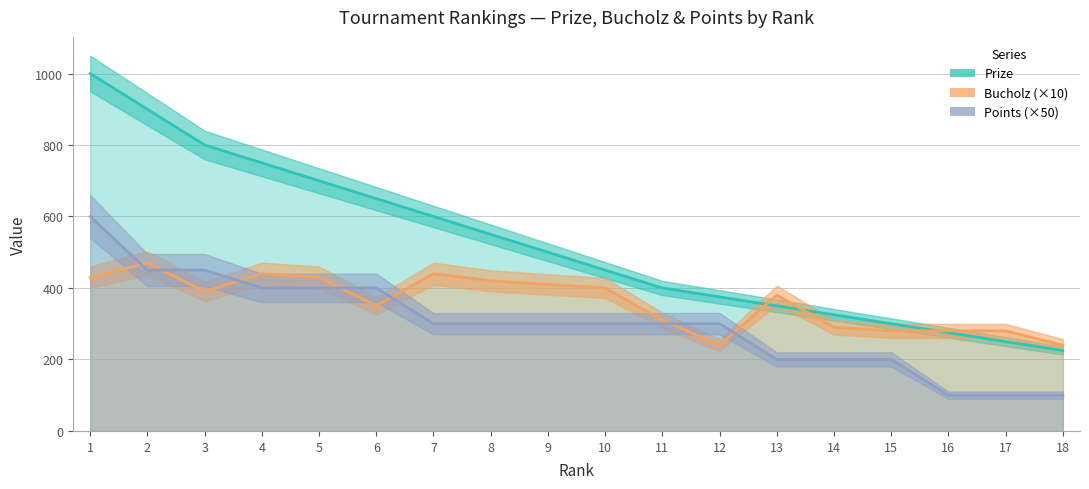

How many Points (×50) values are between 200 and 400?

12